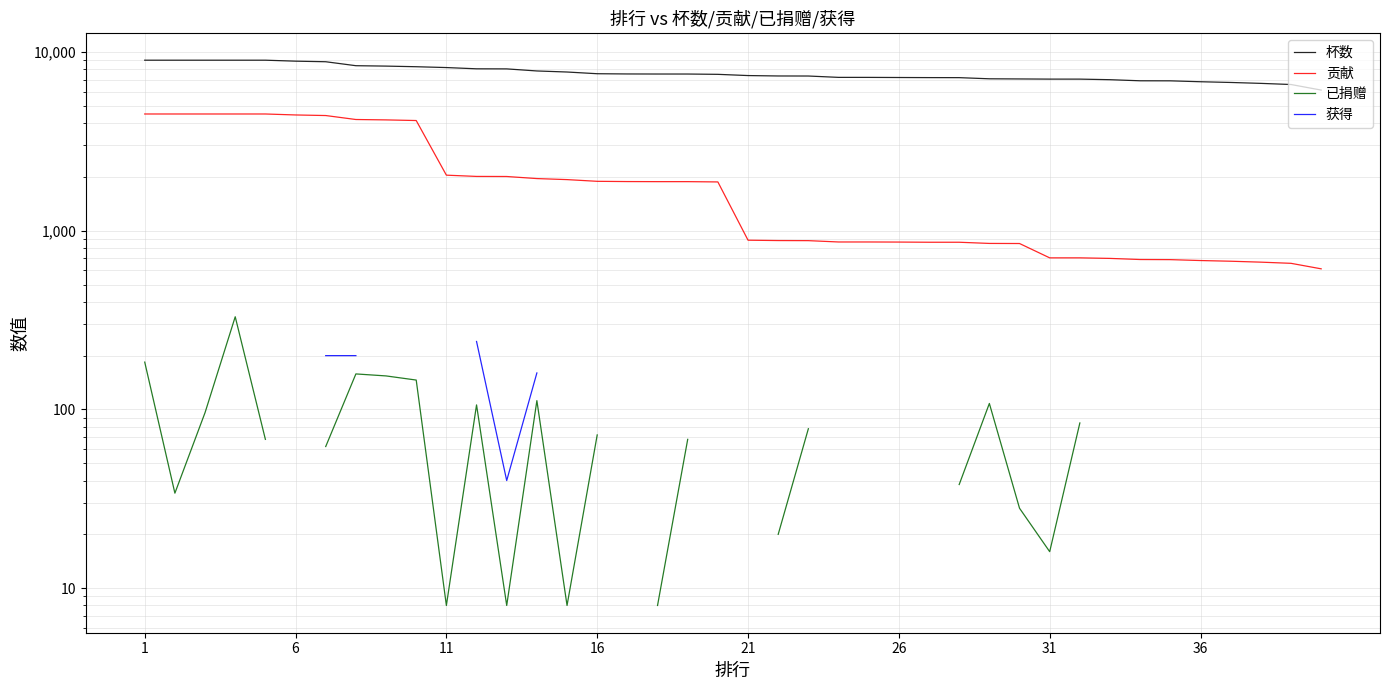

True or false: 贡献 and 杯数 cross at least once.

False